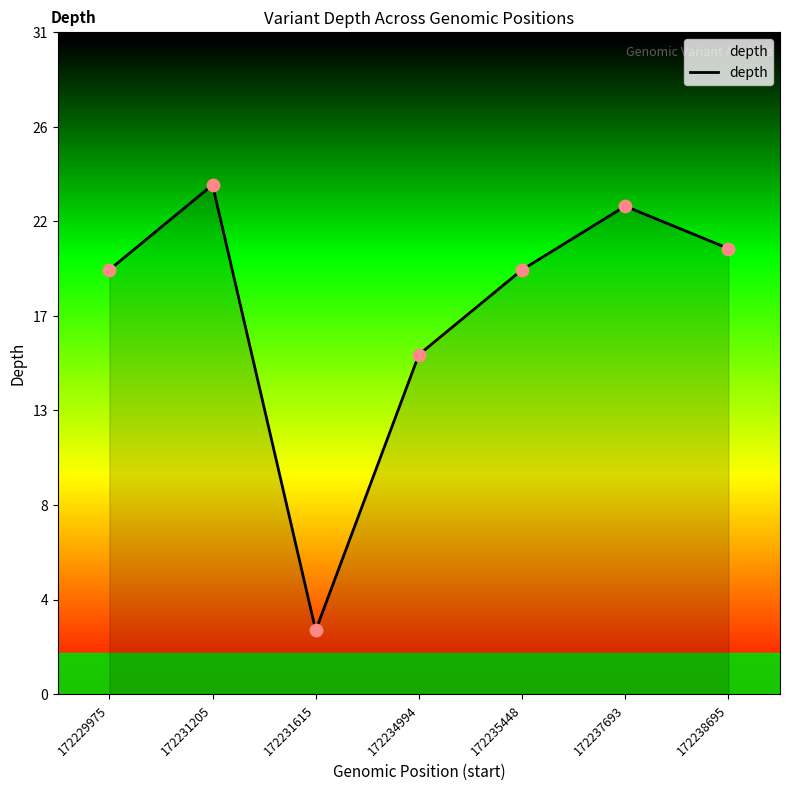

Between 172237693 and 172229975, which is larger?

172237693